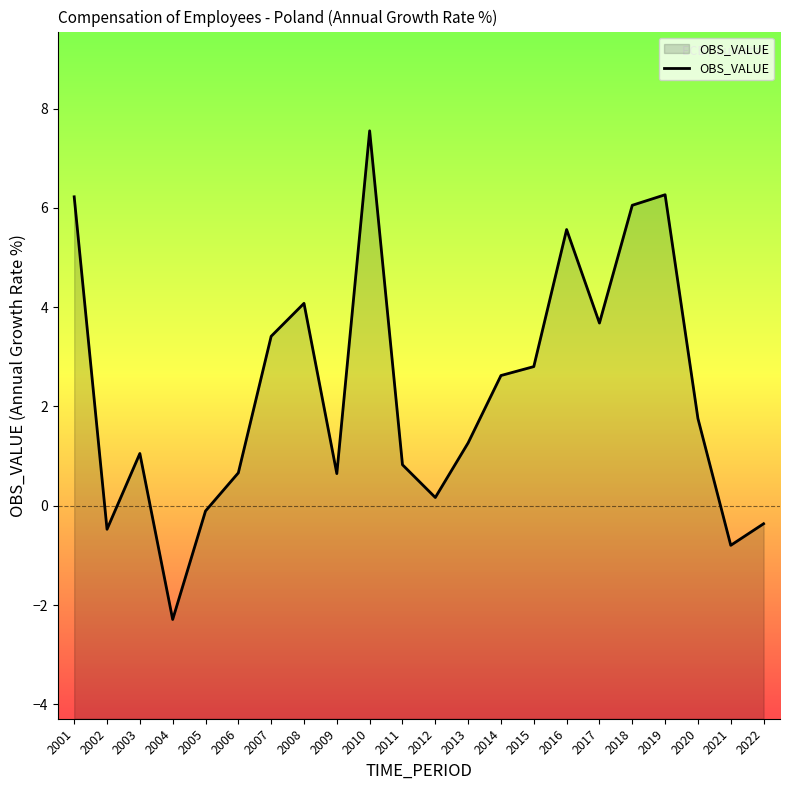

Rank the categories by value from highest to lowest.

2010, 2019, 2001, 2018, 2016, 2008, 2017, 2007, 2015, 2014, 2020, 2013, 2003, 2011, 2006, 2009, 2012, 2005, 2022, 2002, 2021, 2004